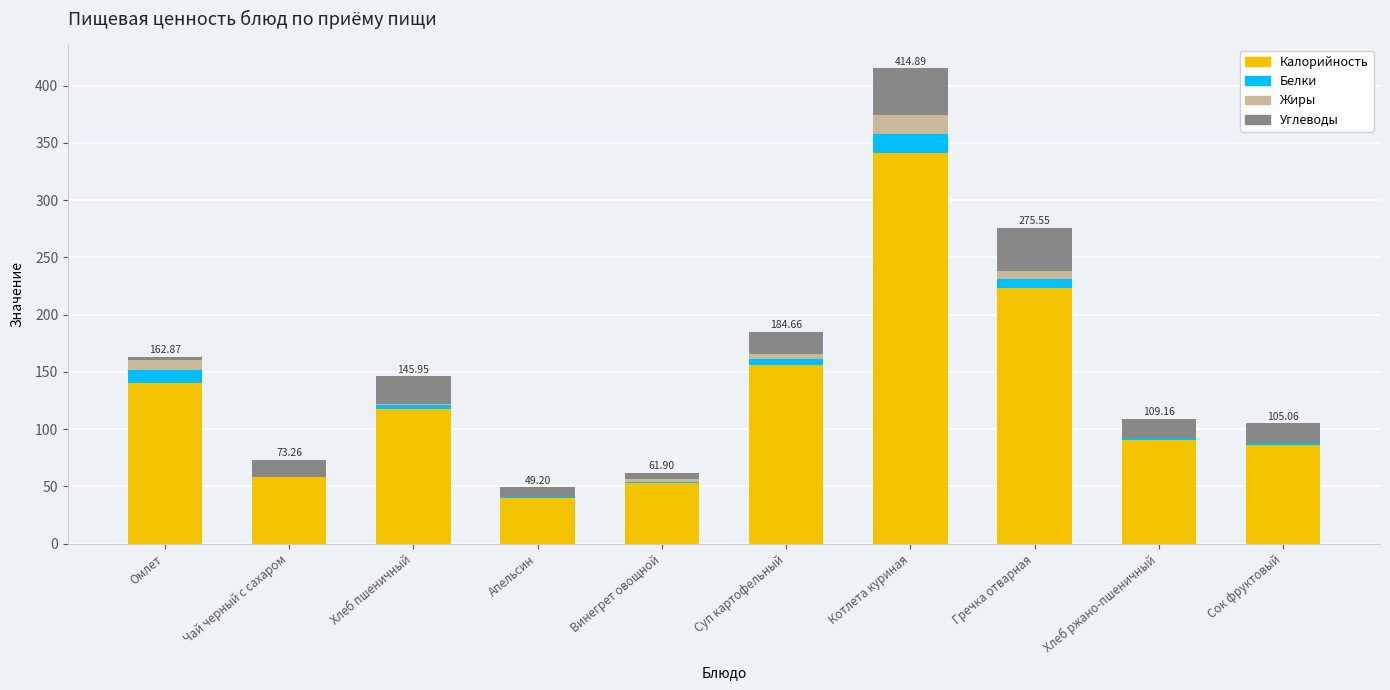

At which label does Калорийность reach its peak?

Котлета куриная